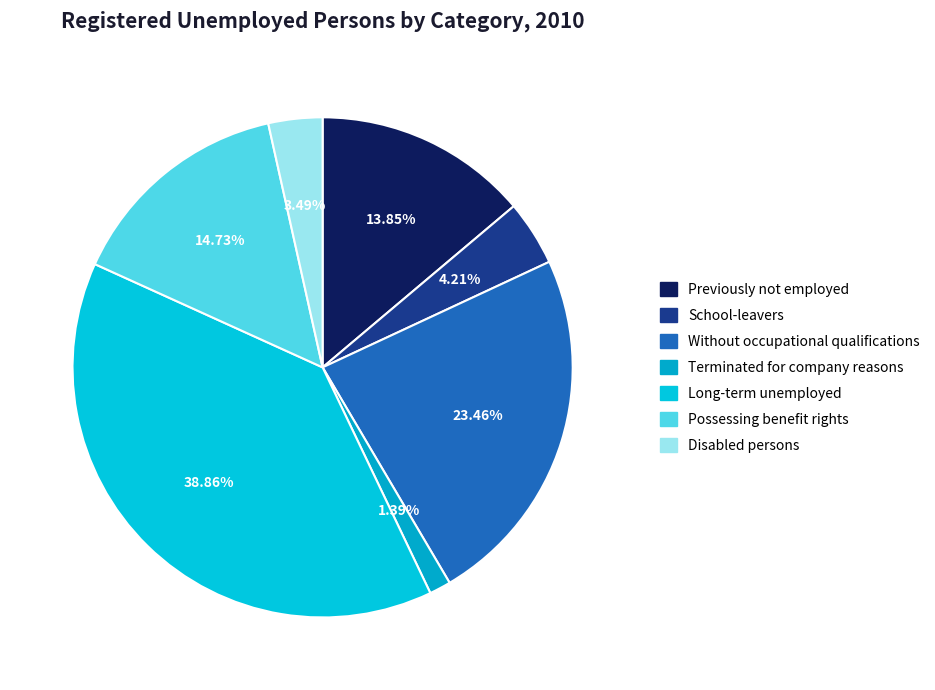

Count the number of slices in the pie.

7